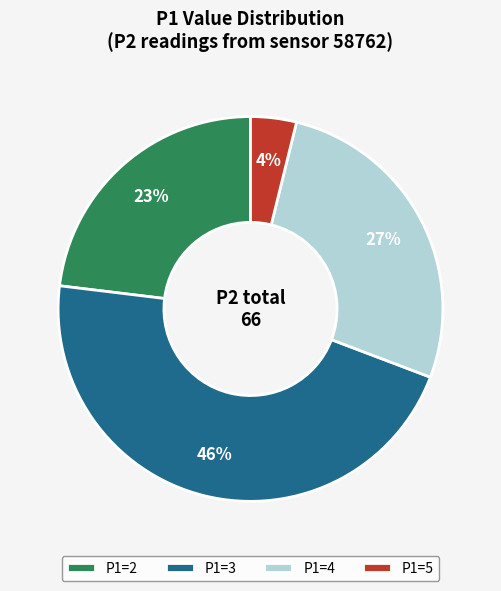

How many slices are in this pie chart?

4